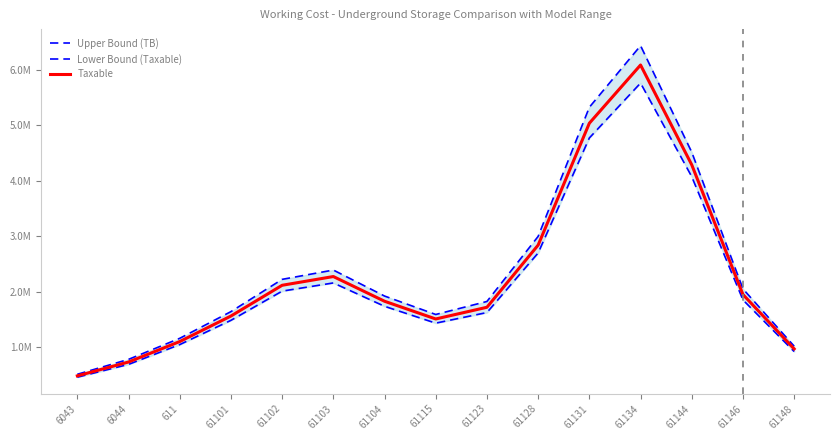

At which category is the sum across all series the highest?

61134